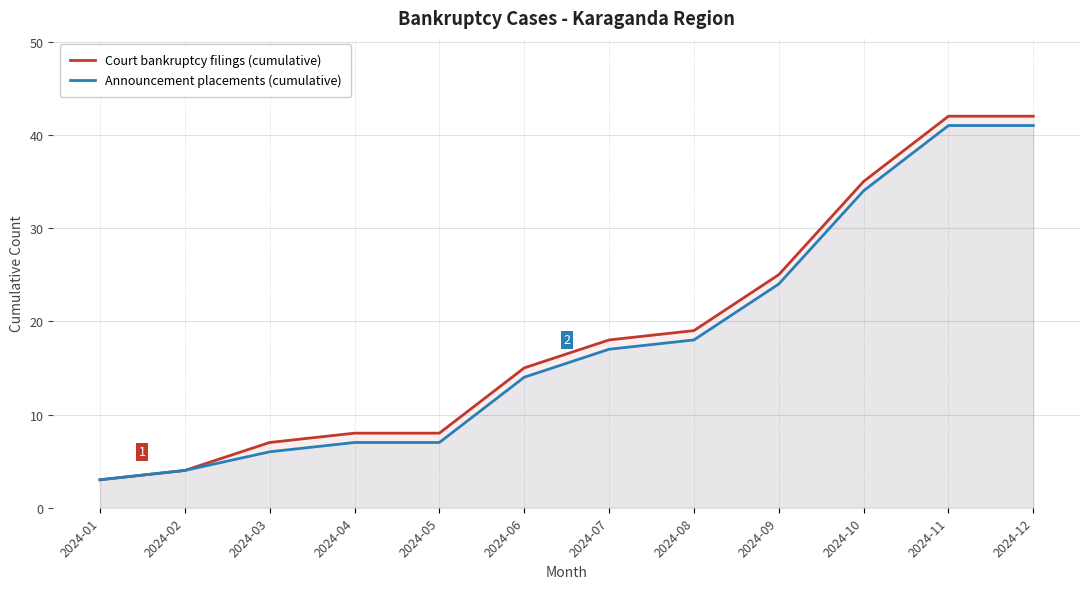

True or false: Announcement placements (cumulative) has more than 2 points higher than both neighbors.

False